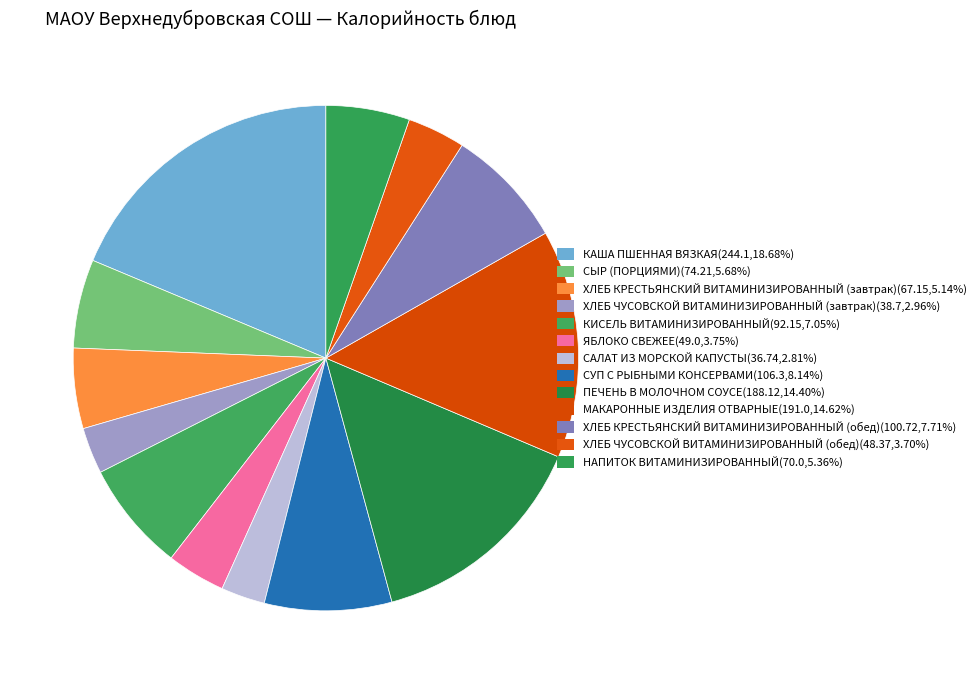

True or false: КИСЕЛЬ ВИТАМИНИЗИРОВАННЫЙ accounts for 21% of the total.

False